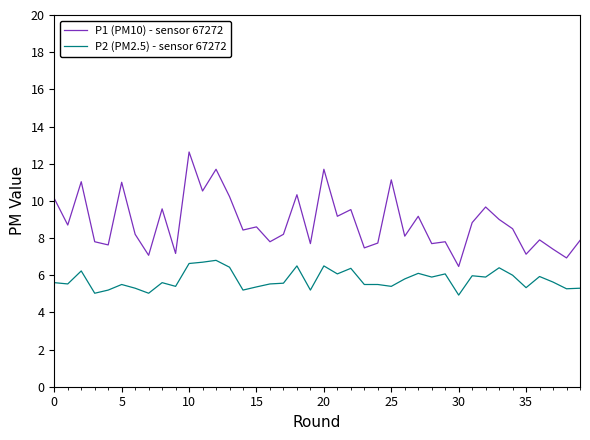

What is the smallest value displayed?

4.9